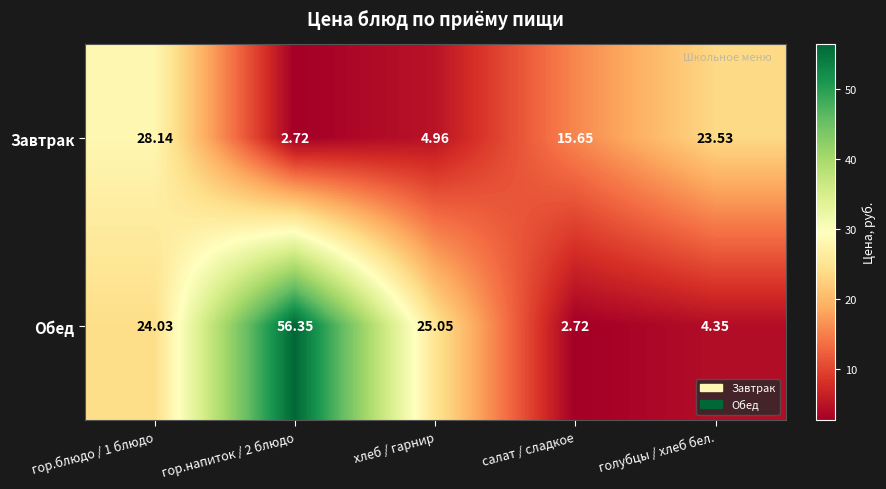

Rank the series at гор.блюдо / 1 блюдо from highest to lowest value.

Завтрак, Обед